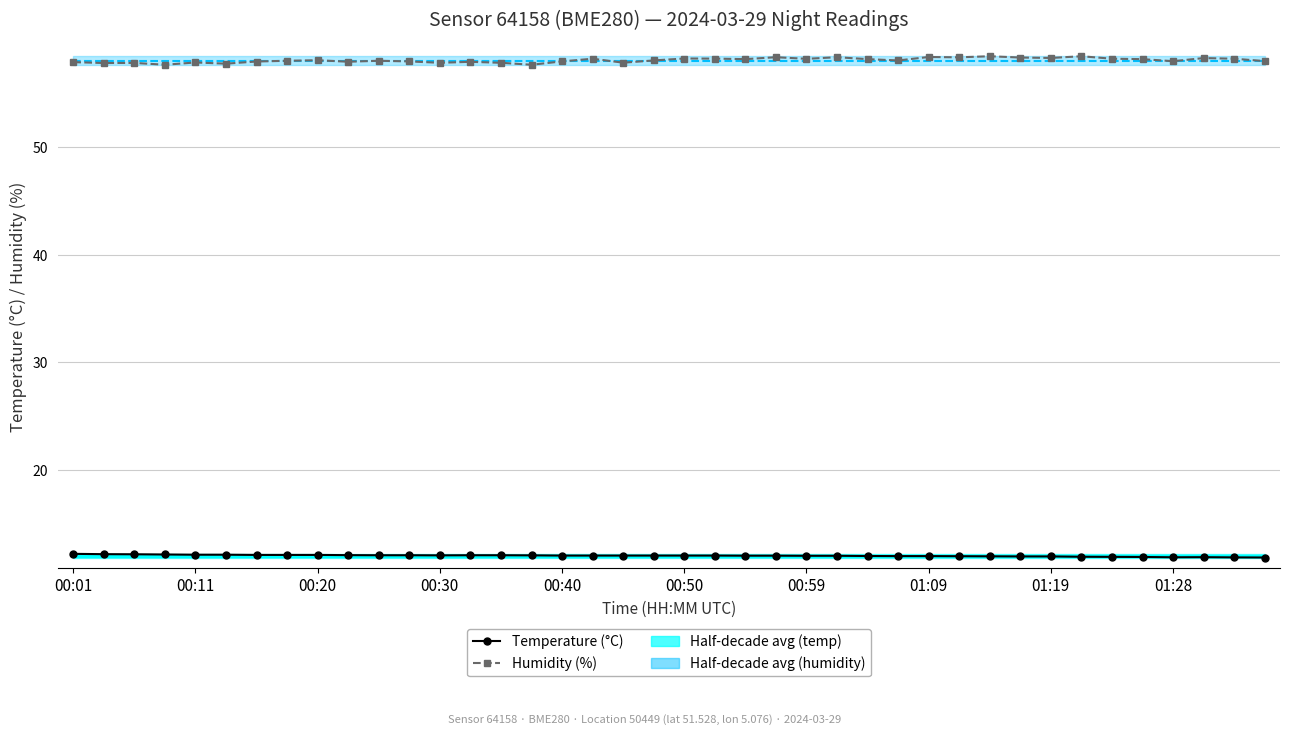

What is the total value across all series at 01:28?

70.0